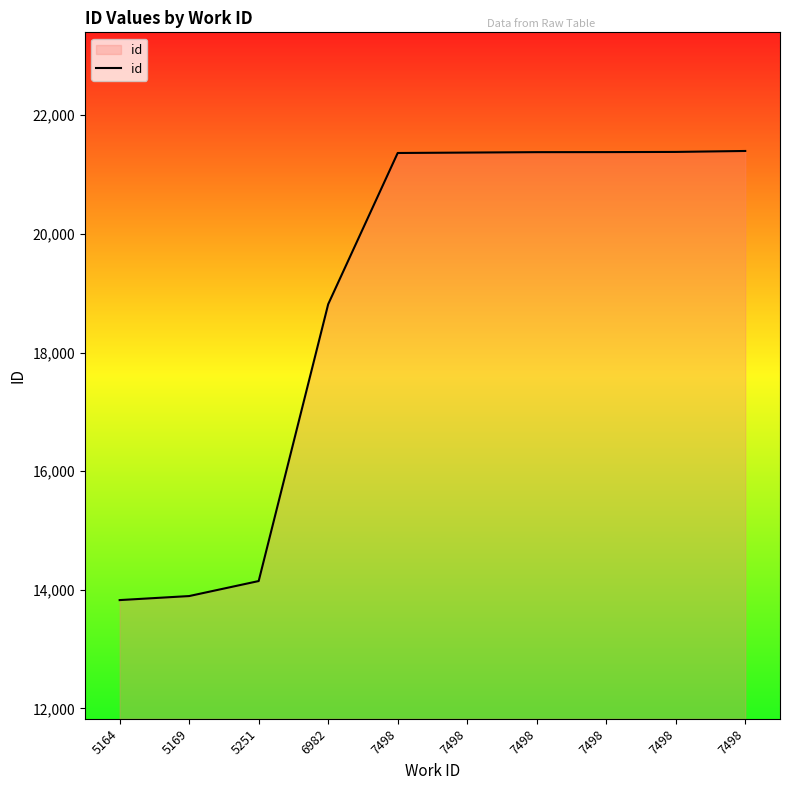

The value at 7498 is 33018. True or false?

False